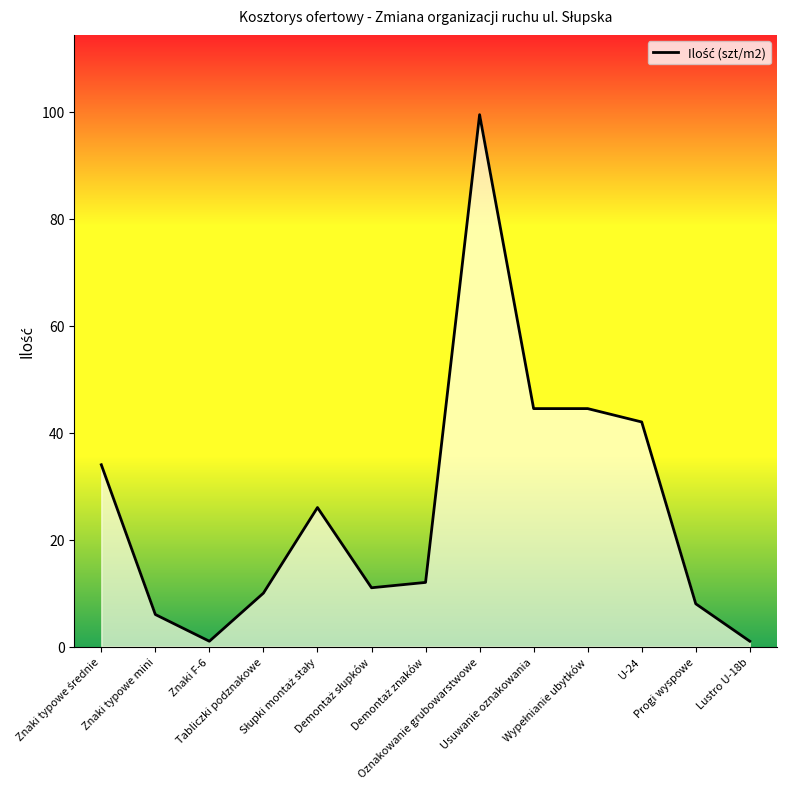

What is the maximum value shown in the chart?

99.5